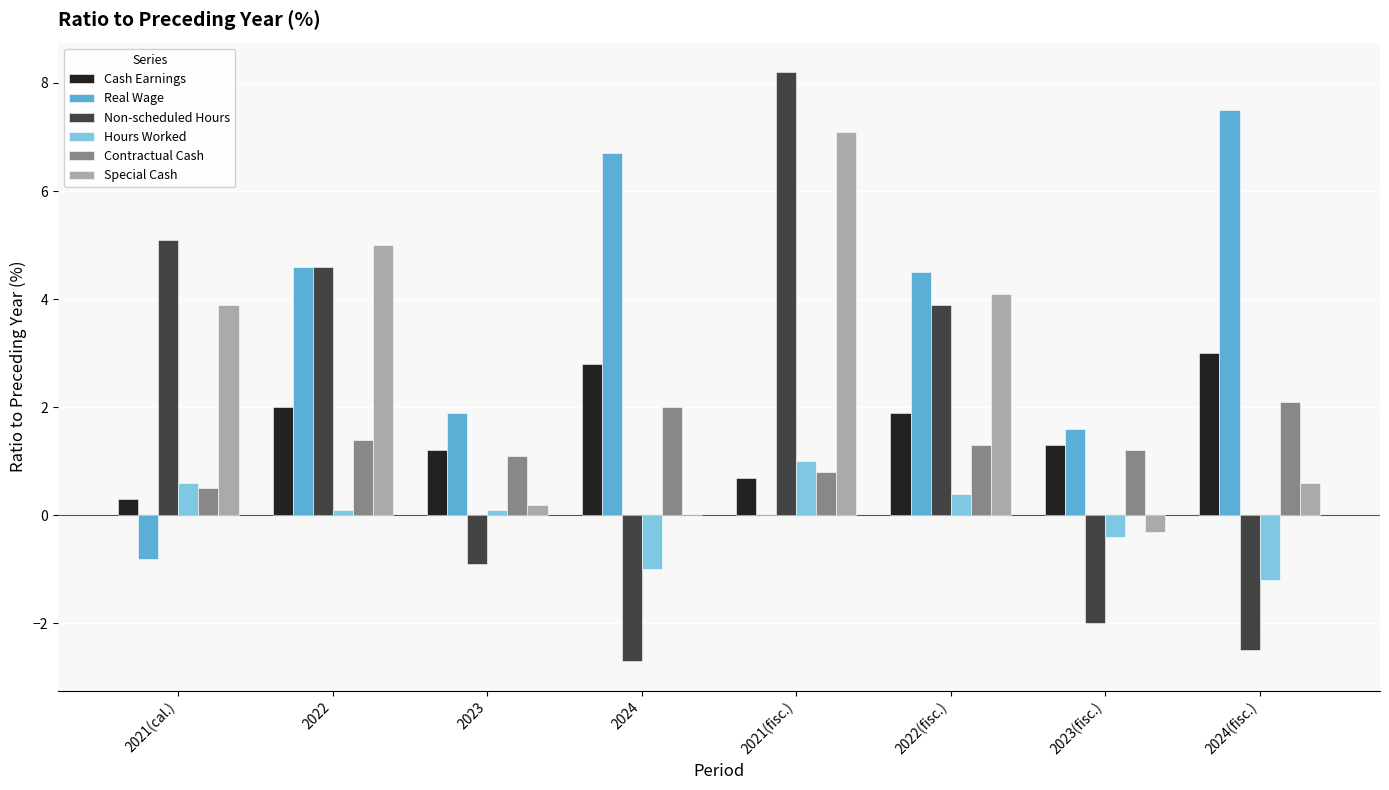

What are all the series names shown in the legend?

Cash Earnings, Real Wage, Non-scheduled Hours, Hours Worked, Contractual Cash, Special Cash